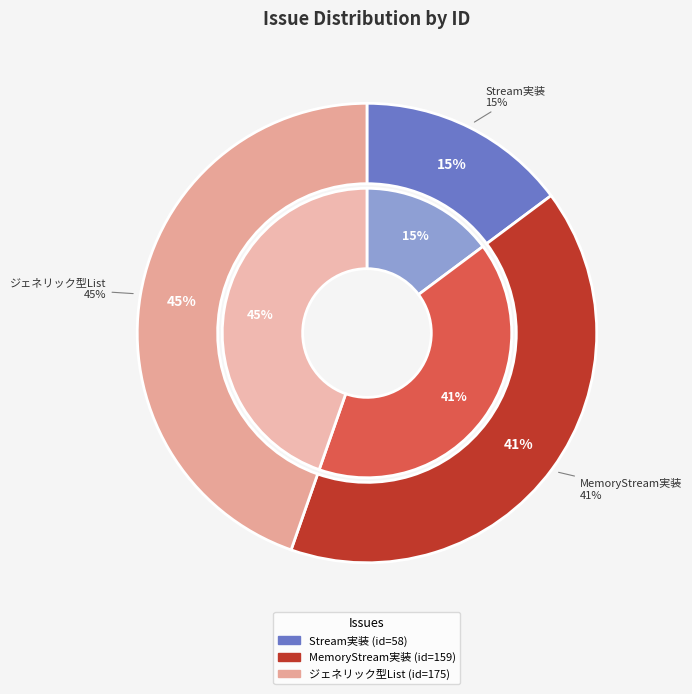

What percentage is the MemoryStreamクラスの実装 slice, to the nearest percent?

41%